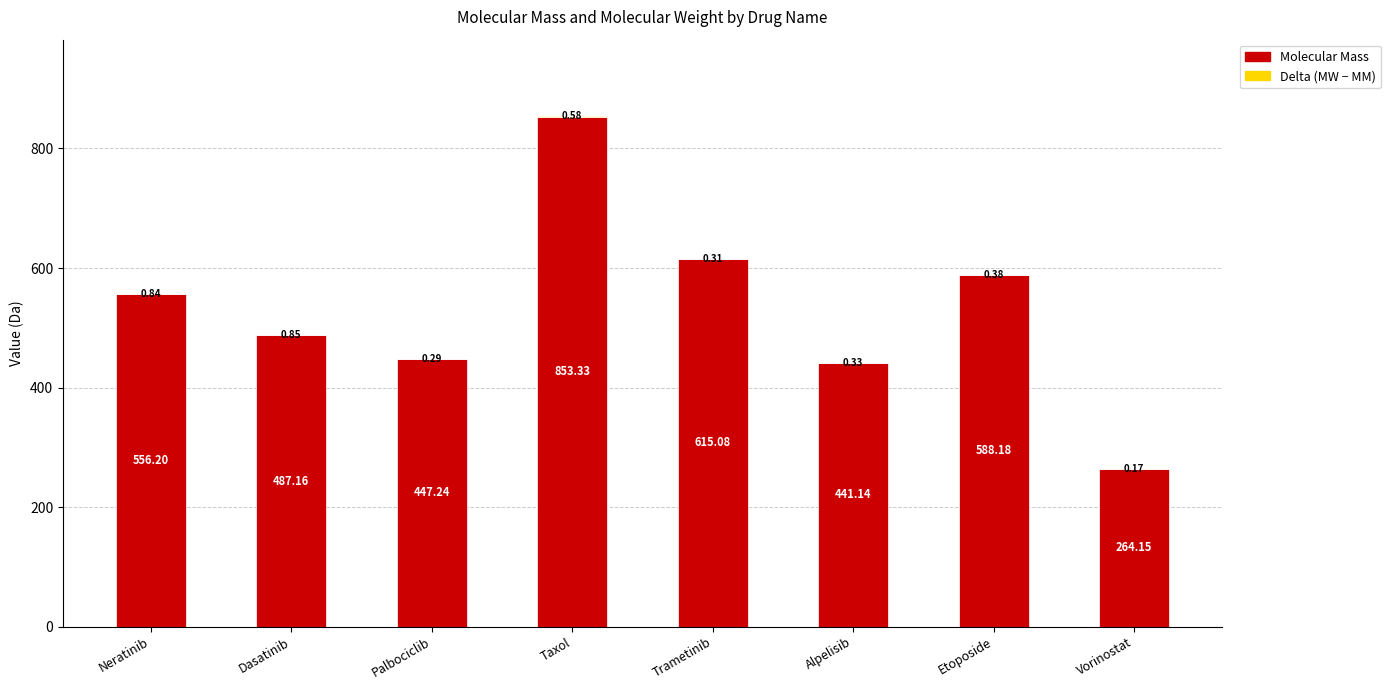

What is the total value across all series at Taxol?

853.9